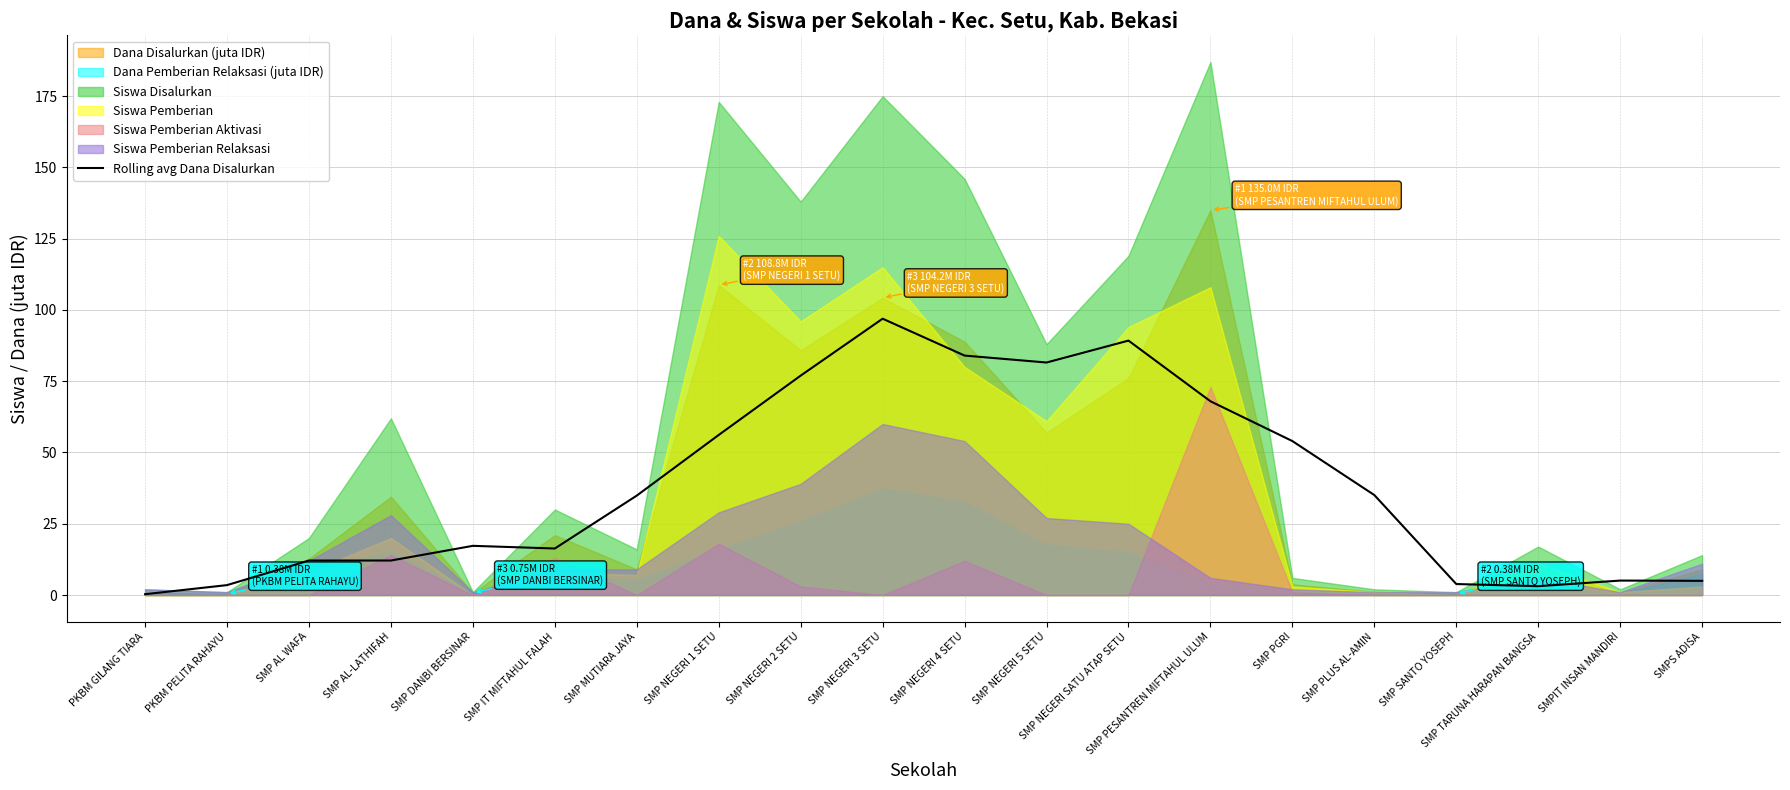

How many lines are shown in the chart?

1